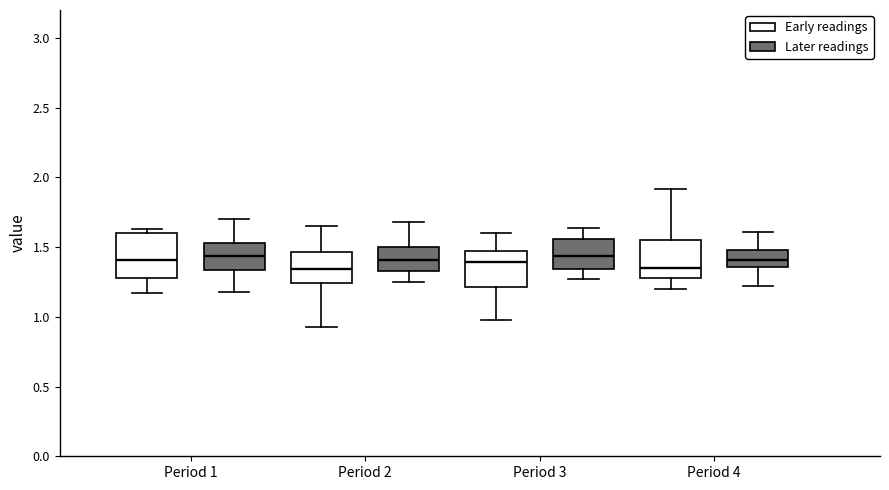

Reading left to right, read every box against the y-axis: the position of its median line, the range the box covers, and the ends of its whiskers. The values are not printed on the chart, so give them approximately, as read against the axis.

Period 1 (Early readings): median 1.40, box 1.30 to 1.60, whiskers 1.15 to 1.65
Period 1 (Later readings): median 1.45, box 1.35 to 1.55, whiskers 1.20 to 1.70
Period 2 (Early readings): median 1.35, box 1.25 to 1.45, whiskers 0.95 to 1.65
Period 2 (Later readings): median 1.40, box 1.35 to 1.50, whiskers 1.25 to 1.70
Period 3 (Early readings): median 1.40, box 1.20 to 1.50, whiskers 1.00 to 1.60
Period 3 (Later readings): median 1.45, box 1.35 to 1.55, whiskers 1.25 to 1.65
Period 4 (Early readings): median 1.35, box 1.30 to 1.55, whiskers 1.20 to 1.90
Period 4 (Later readings): median 1.40, box 1.35 to 1.50, whiskers 1.20 to 1.60